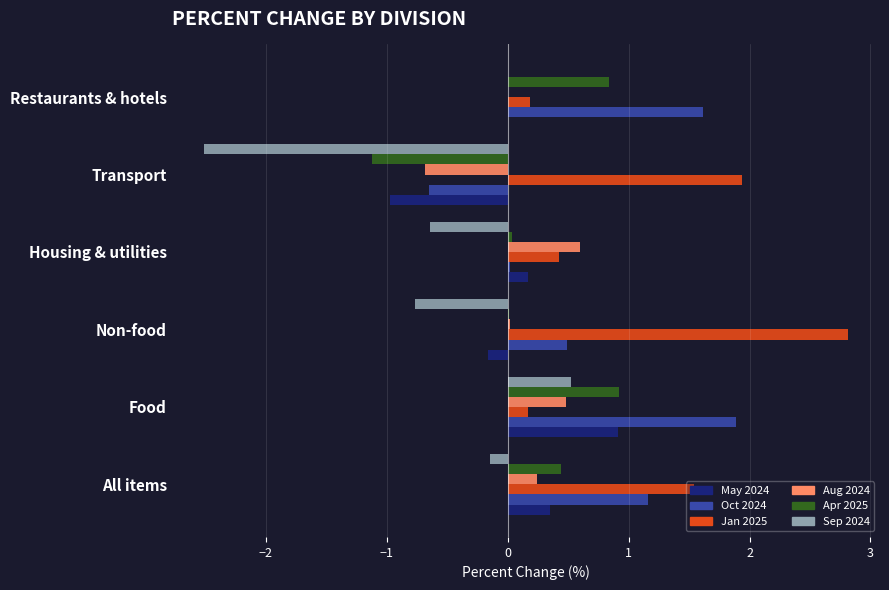

True or false: Jan 2025 has a value of 0.2 at Restaurants & hotels.

True